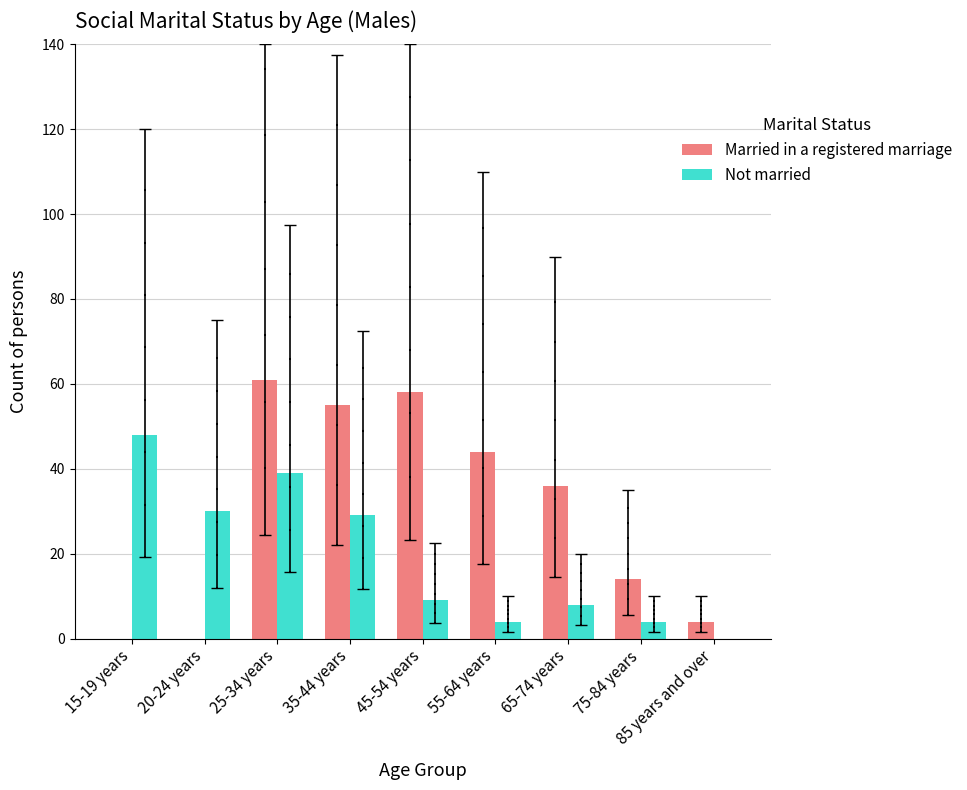

Which series reaches the maximum Y coordinate?

Married in a registered marriage